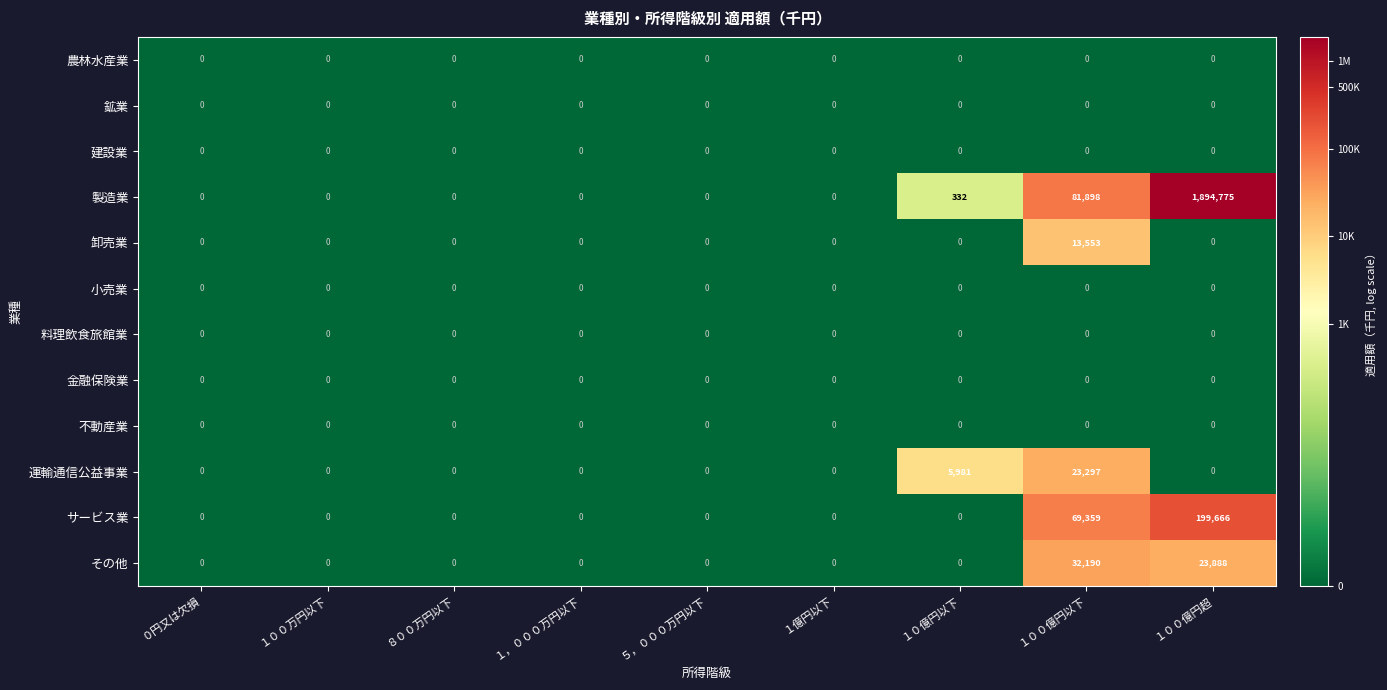

The その他 series shows 10101 at ０円又は欠損. True or false?

False